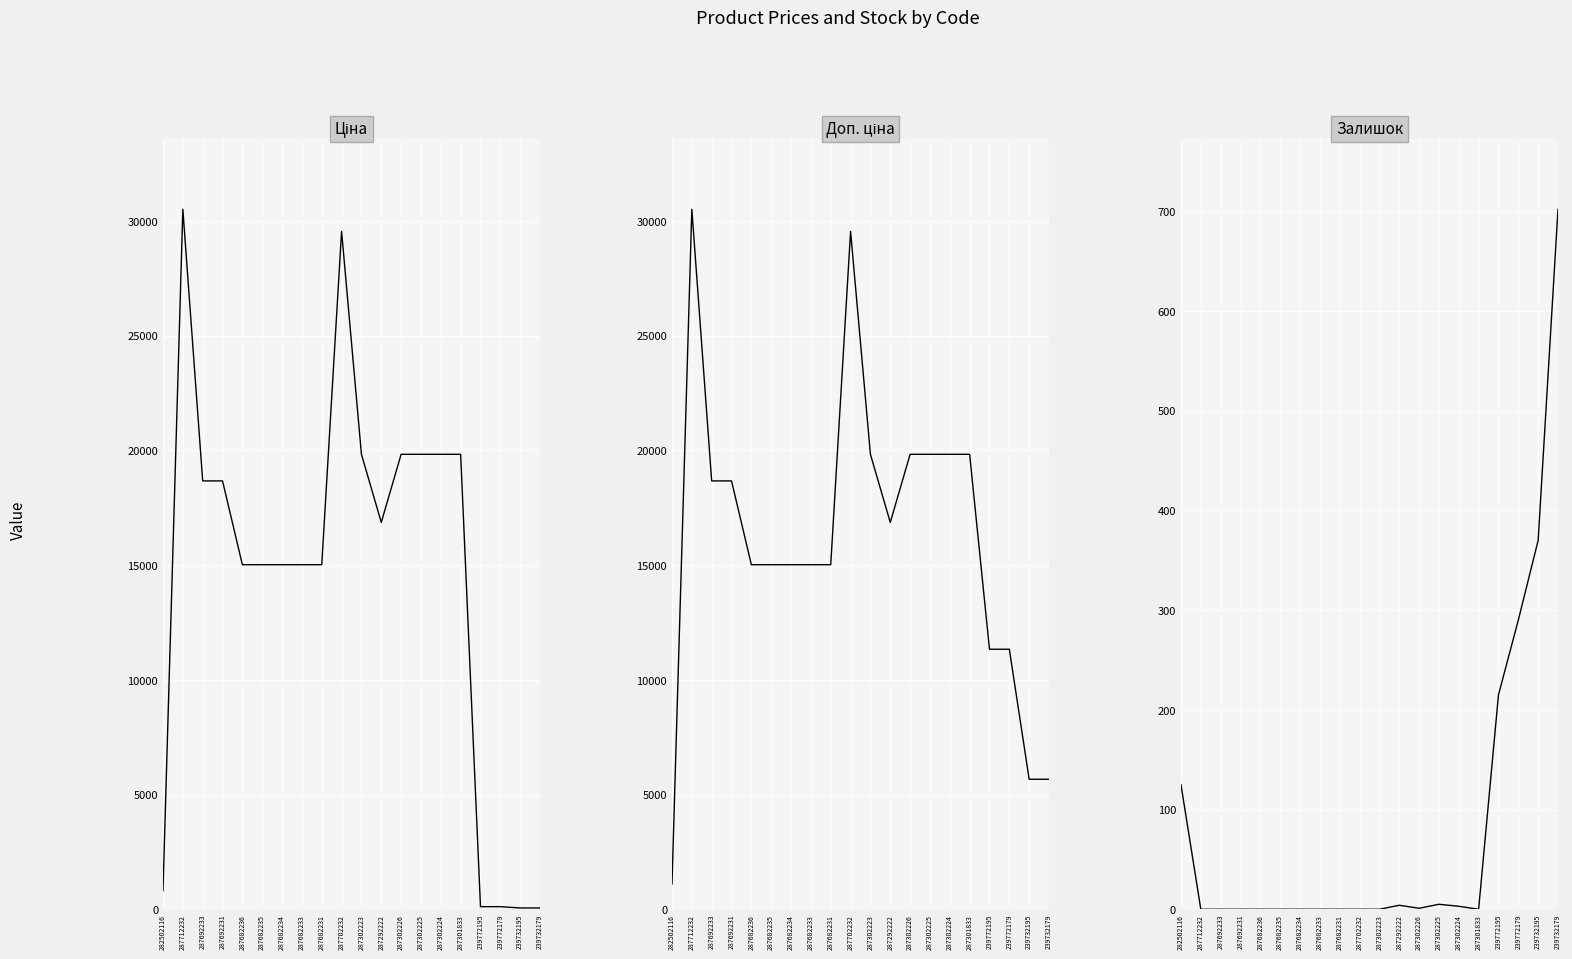

What is the difference between the highest and lowest values at 287712232?

30512.3